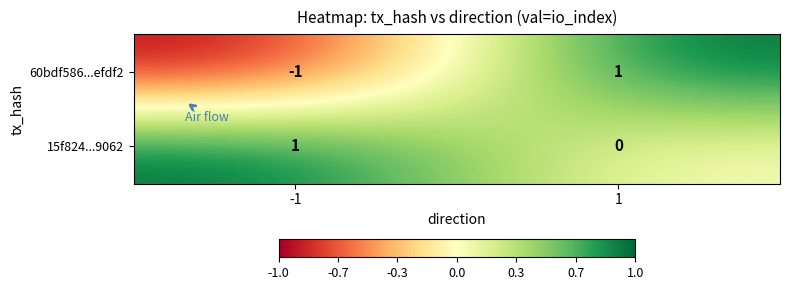

Reading left to right, what are all the values shown in this chart?

60bdf586...efdf2: -1=-1	1=1
15f824...9062: -1=1	1=0